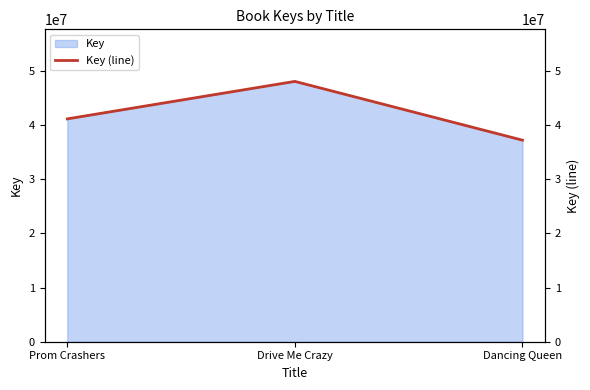

Rank the categories by value from highest to lowest.

Drive Me Crazy, Prom Crashers, Dancing Queen